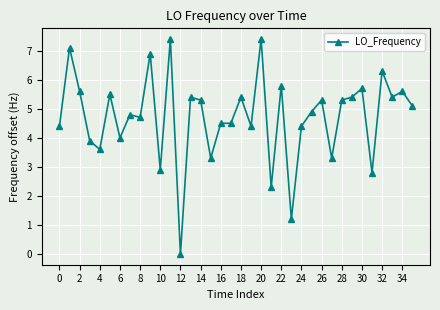

What is the sum of all values?

169.8